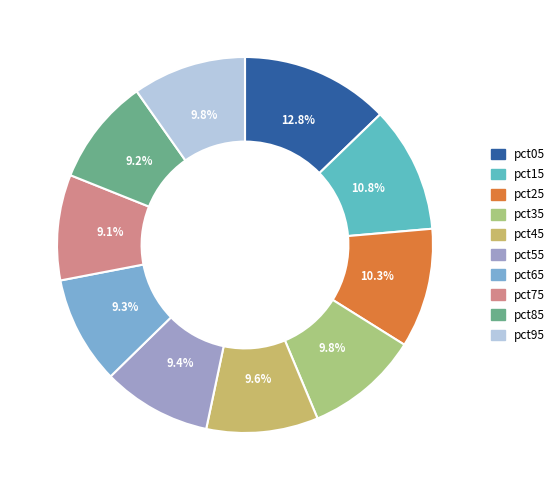

True or false: pct15 accounts for 11% of the total.

True